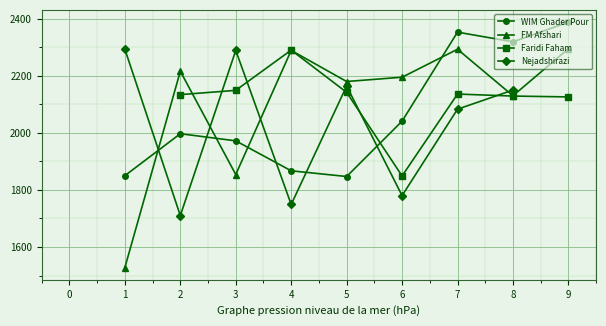

Read the FM Afshari value at 7, to the nearest 100.

2300